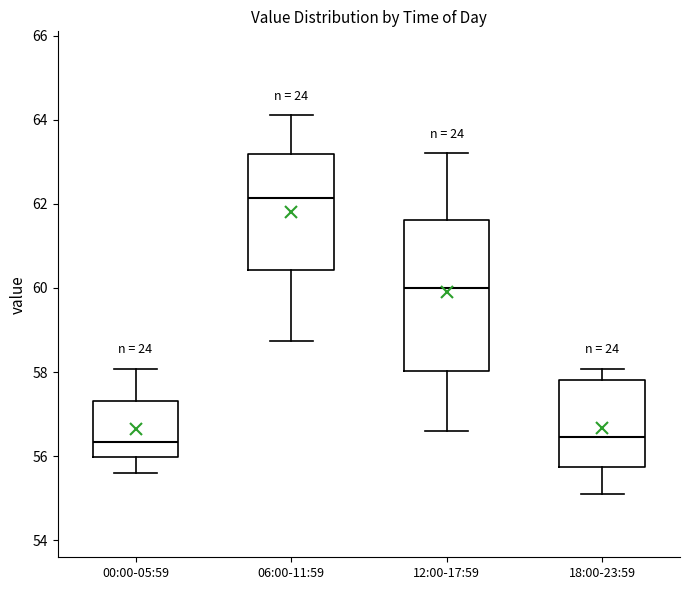

Where does the upper whisker of the box for 06:00-11:59 end on the y-axis? The values are not printed on the chart, so give them approximately, as read against the axis.

64.2